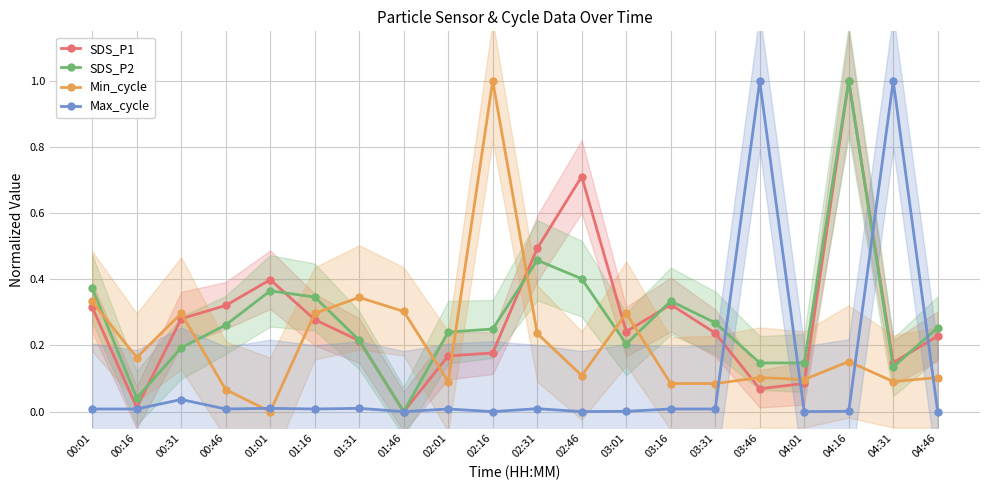

What is the difference between the maximum and minimum values in the Max_cycle series?

1.0